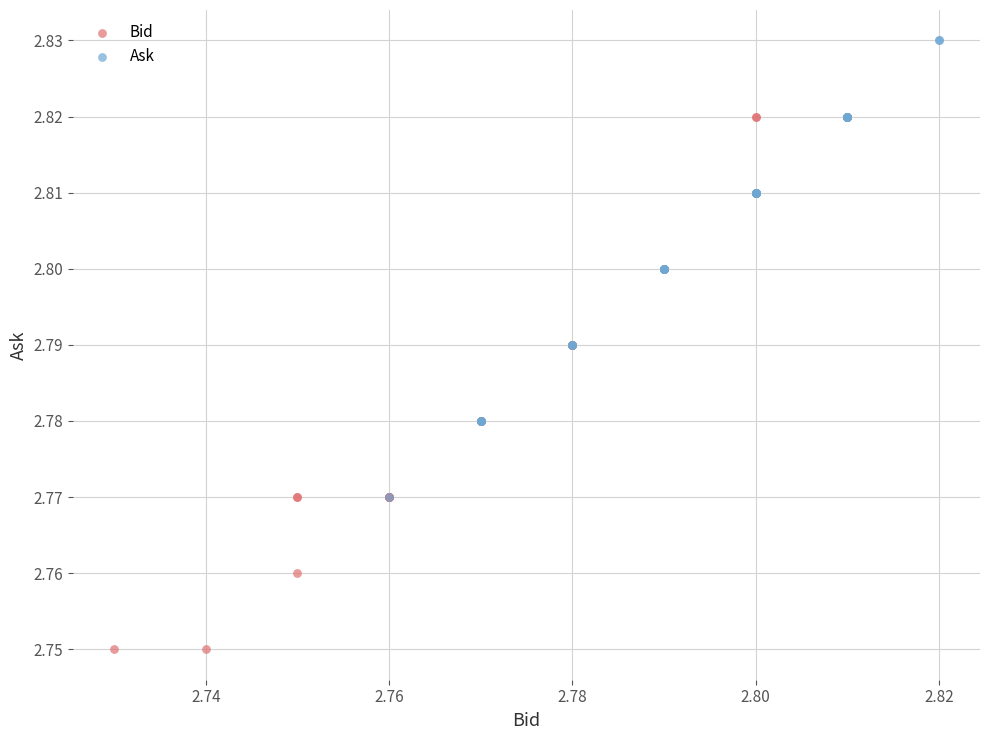

Which series contains the highest Y value?

Ask